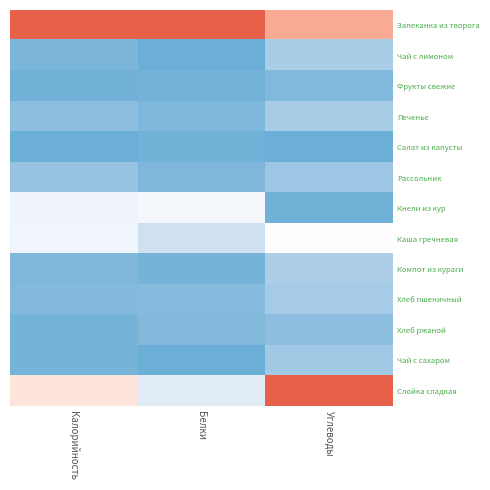

Which series has the largest total across all categories?

Запеканка из творога